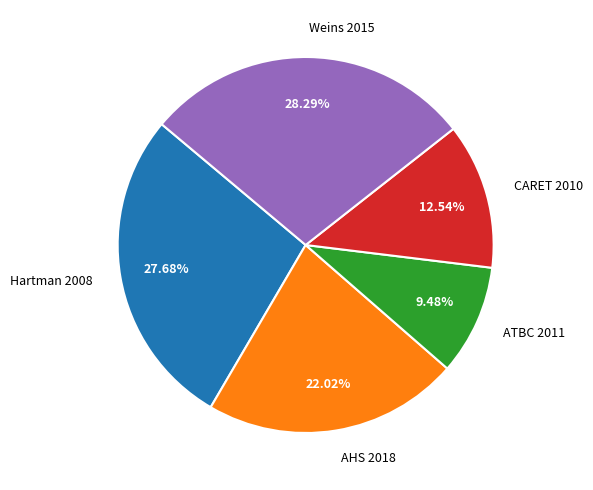

To the nearest percent, what is the difference between the CARET 2010 and Hartman 2008 slice percentages?

15%